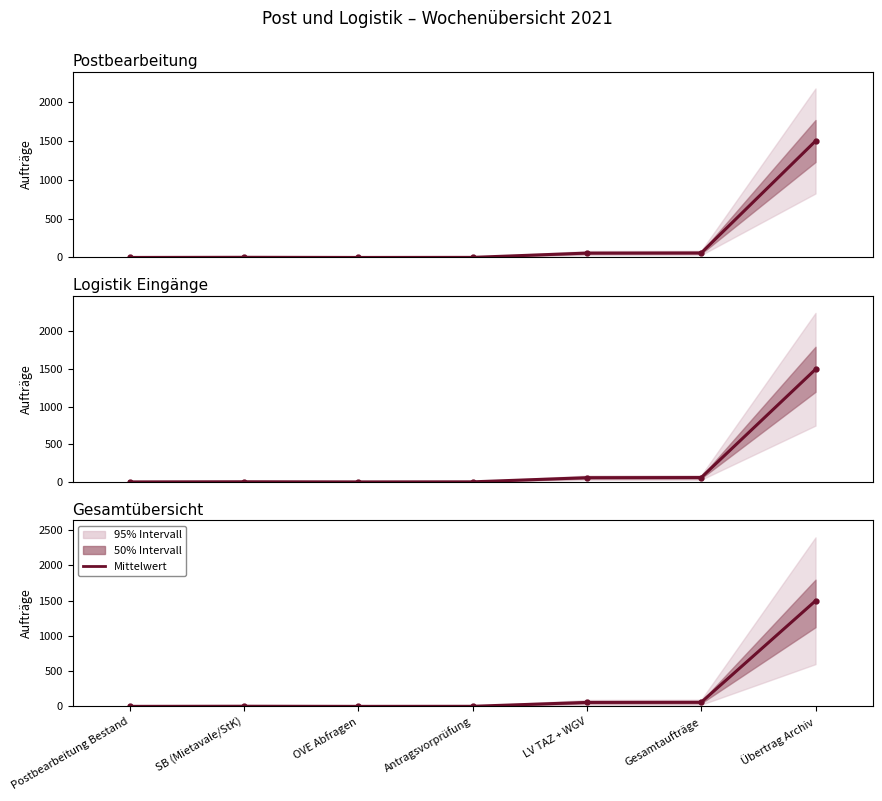

Does the chart display data point markers on the line(s)?

Yes